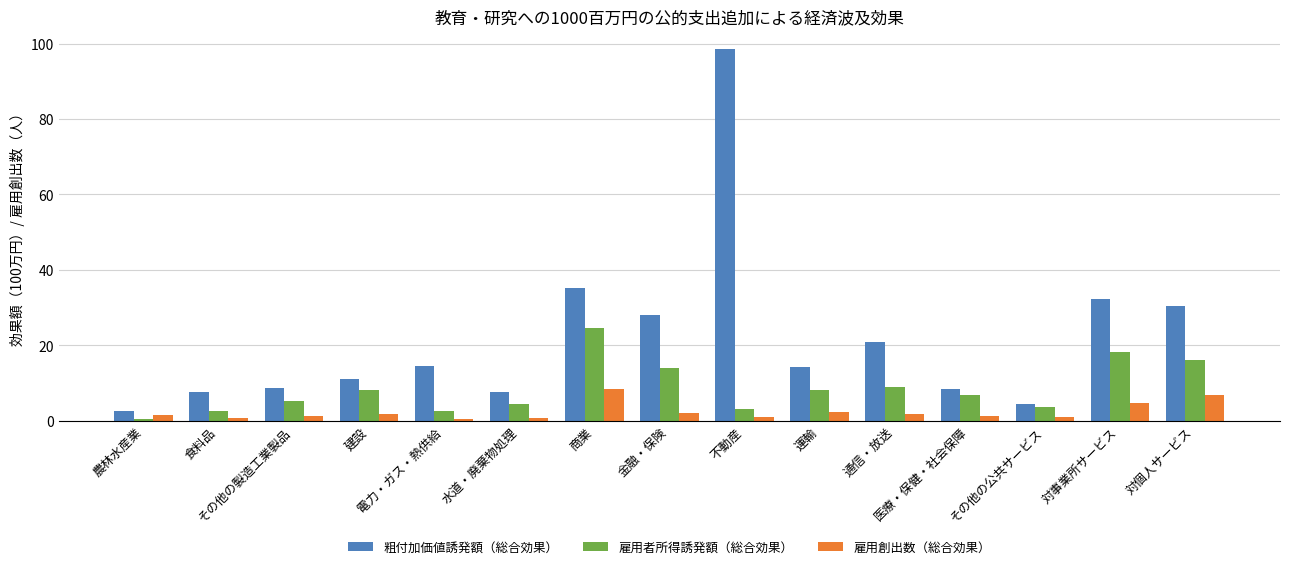

Is the value of 雇用創出数（総合効果） at 通信・放送 greater than the value of 粗付加価値誘発額（総合効果） at 電力・ガス・熱供給?

No